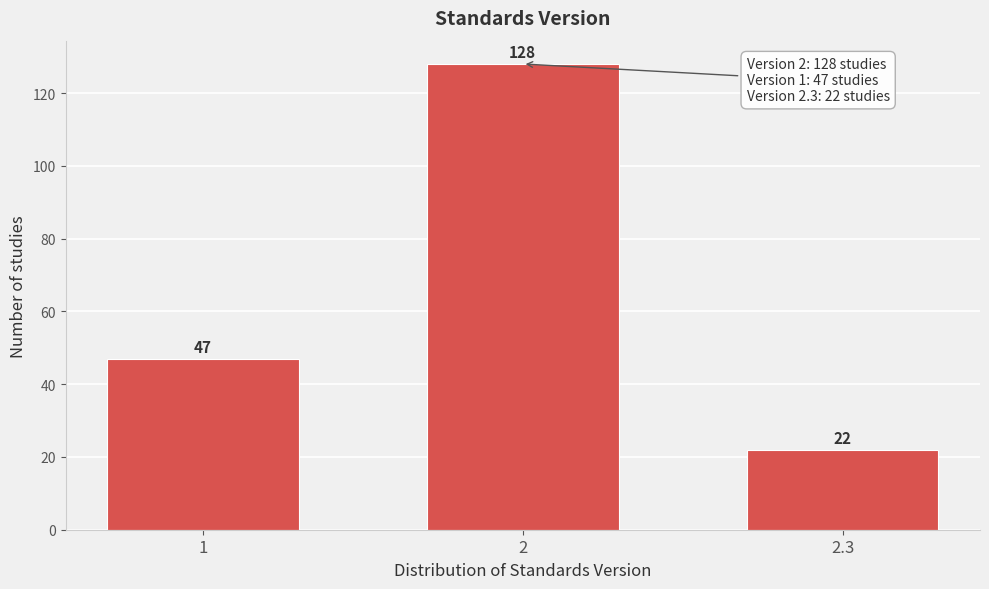

Reading left to right, what are all the values shown in this chart?

47	128	22